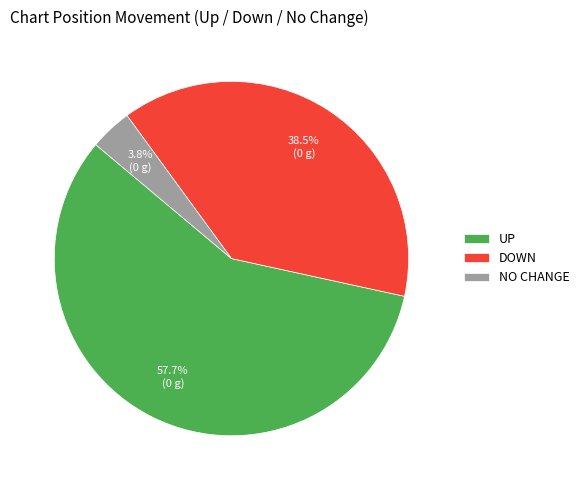

To the nearest percent, what is the difference between the largest and smallest slice percentages?

54%